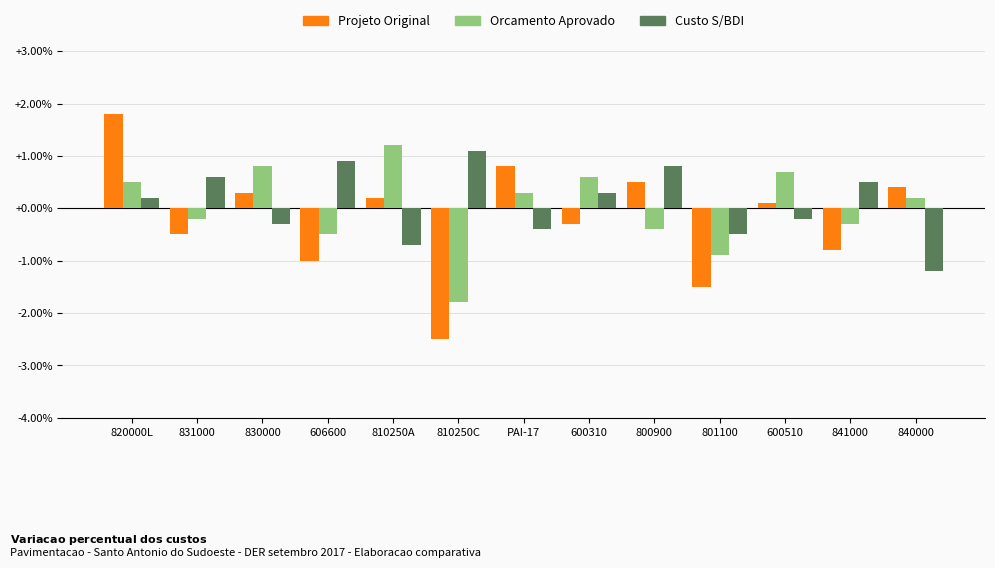

Reading right to left, extract all data points from this chart.

Projeto Original: 0.4	-0.8	0.1	-1.5	0.5	-0.3	0.8	-2.5	0.2	-1.0	0.3	-0.5	1.8
Orcamento Aprovado: 0.2	-0.3	0.7	-0.9	-0.4	0.6	0.3	-1.8	1.2	-0.5	0.8	-0.2	0.5
Custo S/BDI: -1.2	0.5	-0.2	-0.5	0.8	0.3	-0.4	1.1	-0.7	0.9	-0.3	0.6	0.2